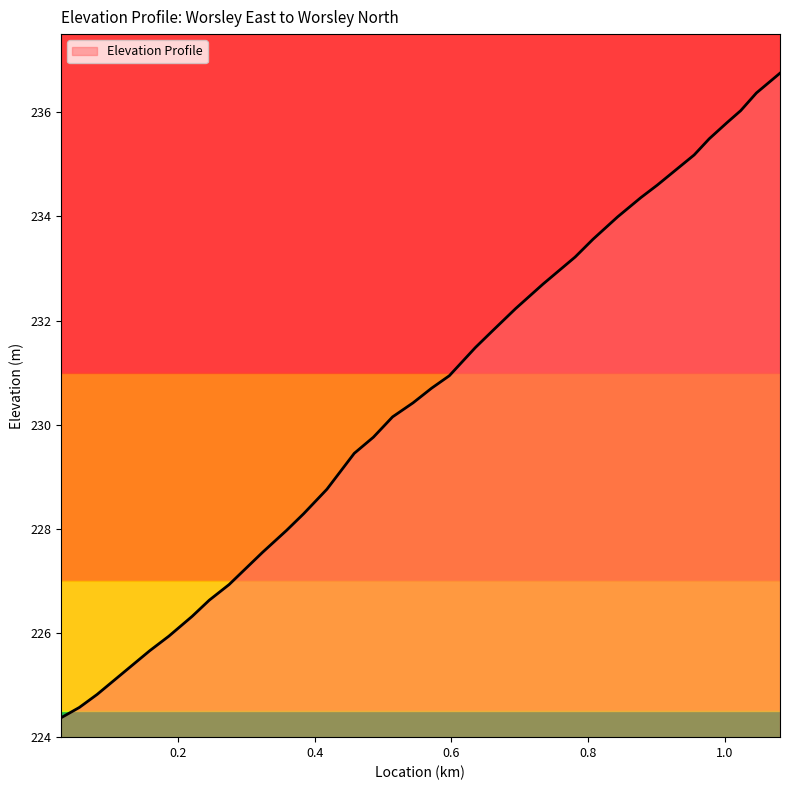

Count the number of values greater than 230.

19